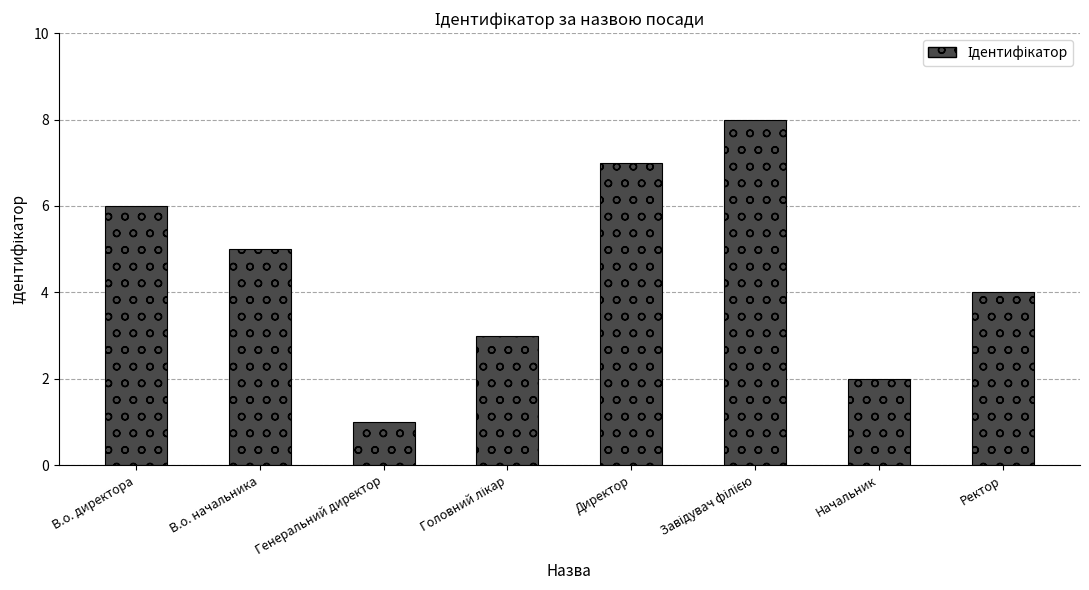

Between Ректор and Директор, which is larger?

Директор